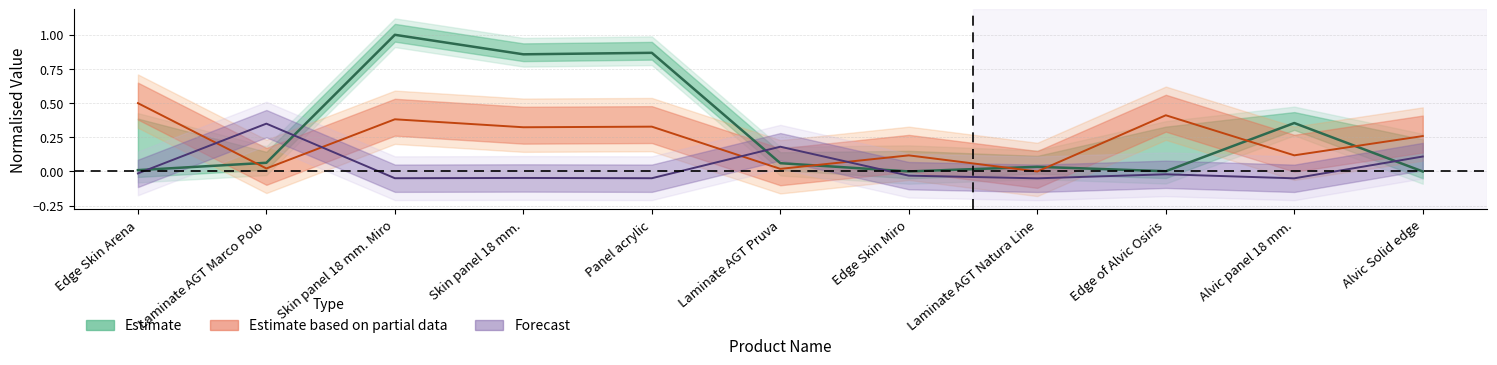

Is this an area chart (filled region under the line)?

No